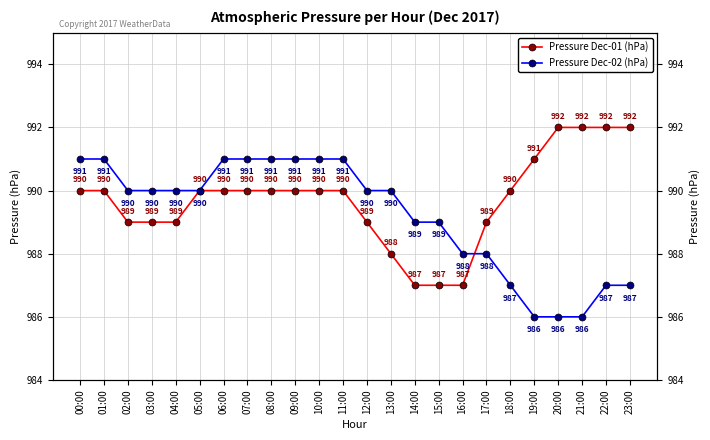

Reading left to right, transcribe all the data shown in this chart.

Pressure Dec-01 (hPa): 00:00=990	01:00=990	02:00=989	03:00=989	04:00=989	05:00=990	06:00=990	07:00=990	08:00=990	09:00=990	10:00=990	11:00=990	12:00=989	13:00=988	14:00=987	15:00=987	16:00=987	17:00=989	18:00=990	19:00=991	20:00=992	21:00=992	22:00=992	23:00=992
Pressure Dec-02 (hPa): 00:00=991	01:00=991	02:00=990	03:00=990	04:00=990	05:00=990	06:00=991	07:00=991	08:00=991	09:00=991	10:00=991	11:00=991	12:00=990	13:00=990	14:00=989	15:00=989	16:00=988	17:00=988	18:00=987	19:00=986	20:00=986	21:00=986	22:00=987	23:00=987